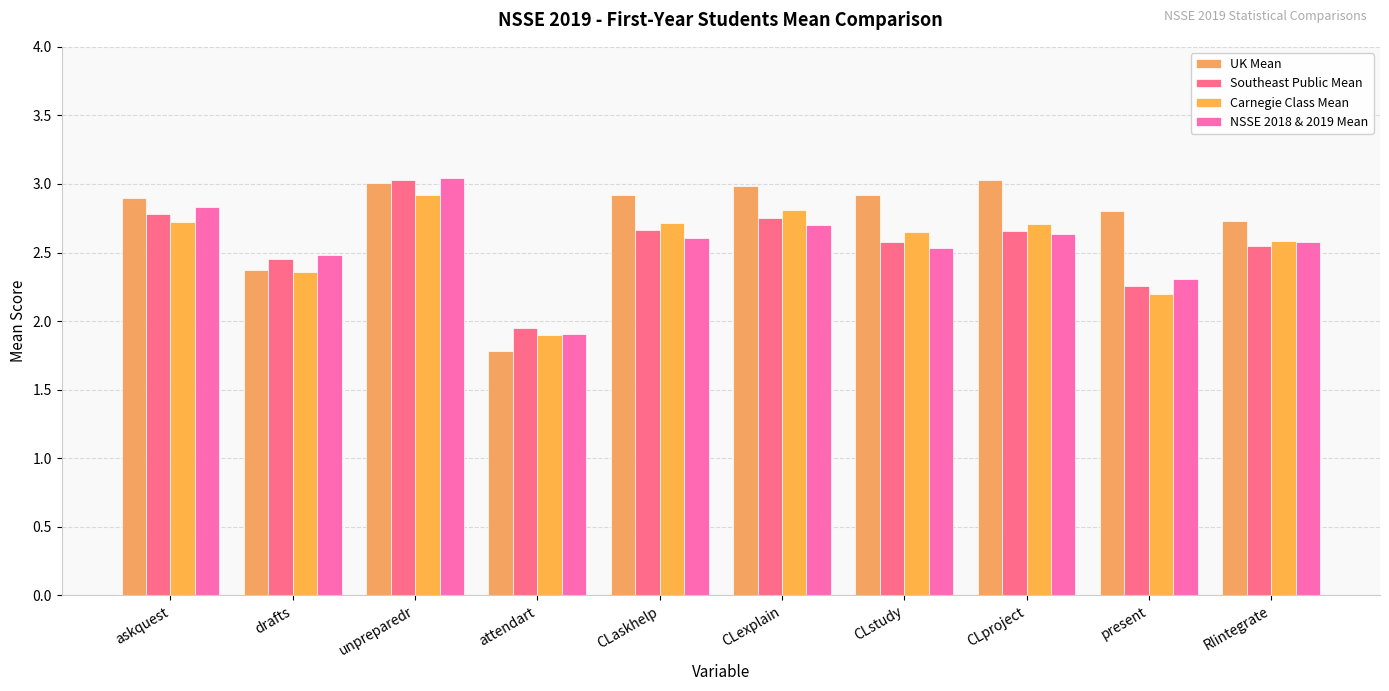

Which has a higher value, present or drafts?

present